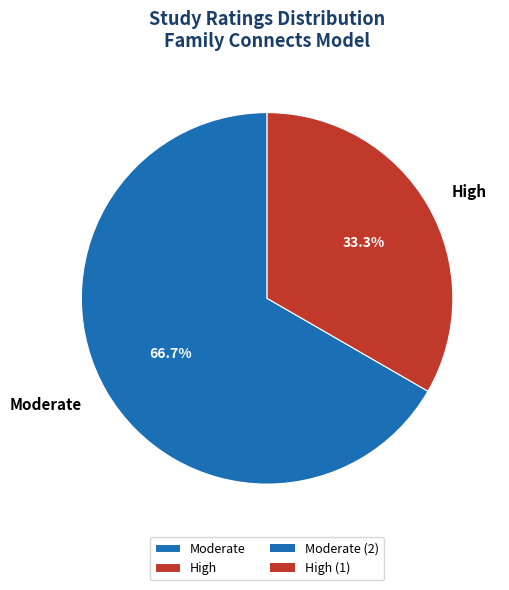

Is there any slice that represents more than half of the pie?

Yes